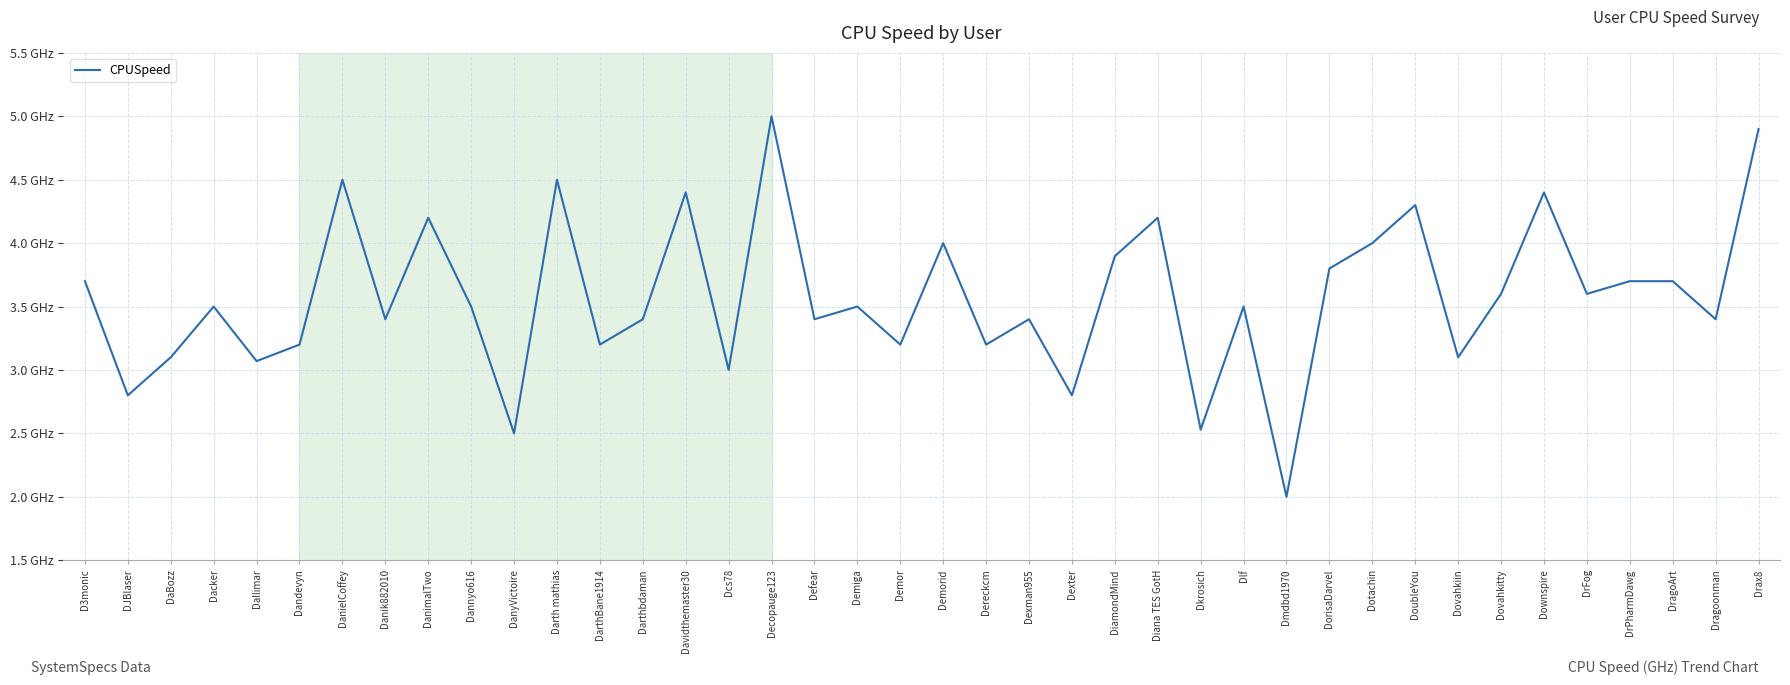

Where is the first local maximum?

Dacker